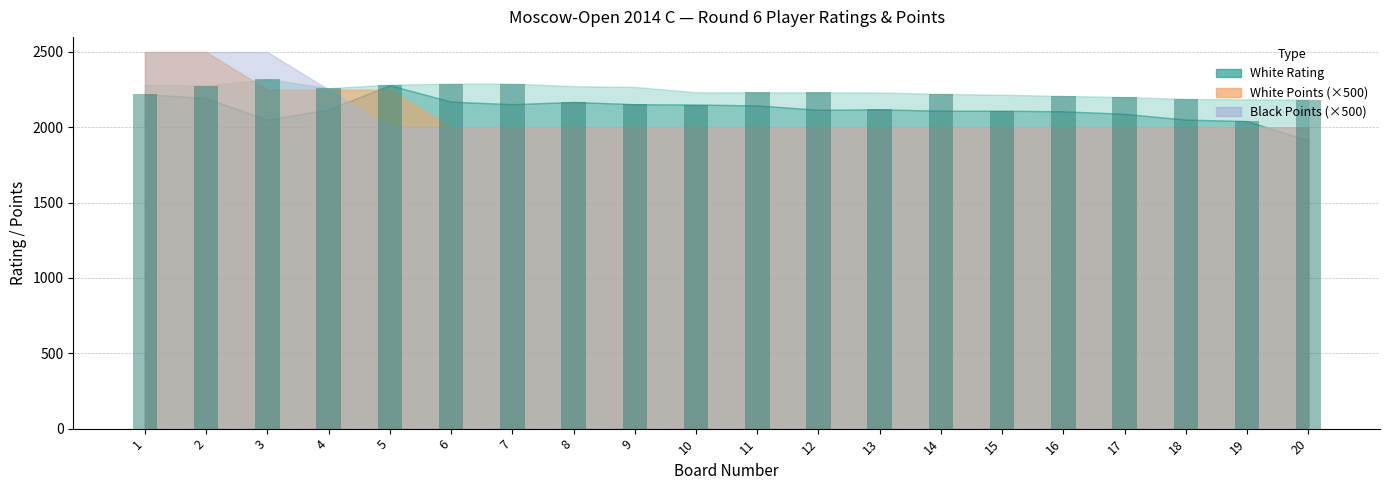

What is the ratio of the value at 1 to the value at 2?

1.0